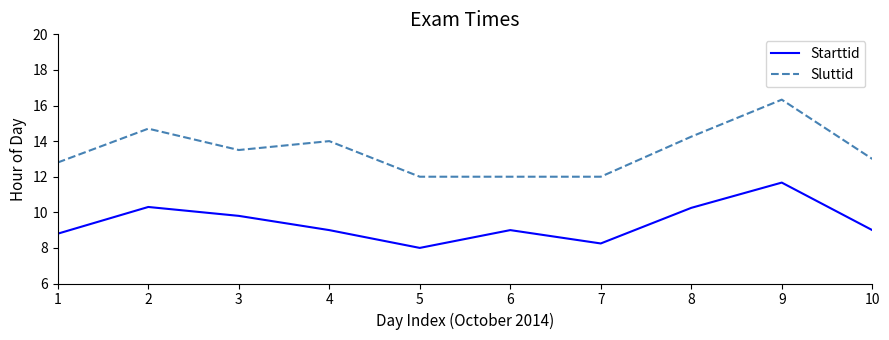

What is the sum of the Sluttid values at 8 and 9?

30.6